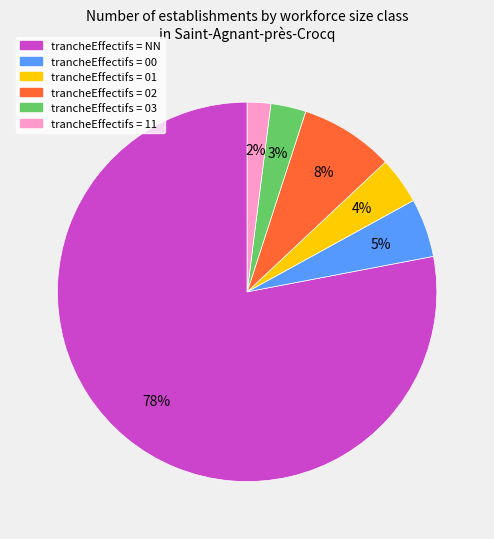

To the nearest percent, what is the average slice percentage?

17%